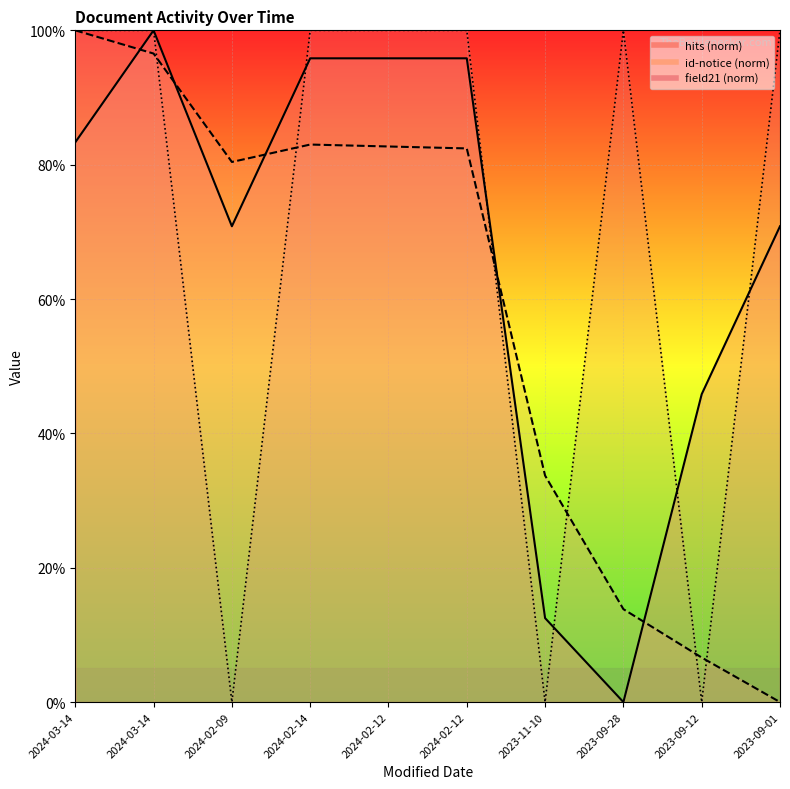

Is this an area chart (filled region under the line)?

No